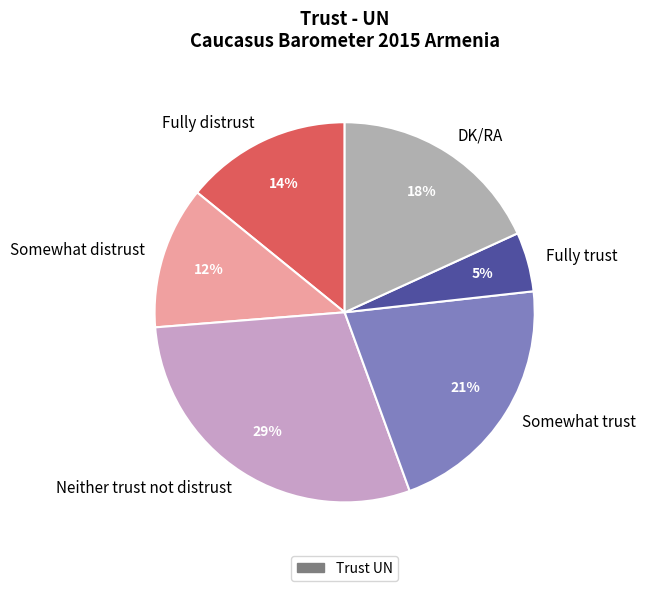

Rank the categories by value from lowest to highest.

Fully trust, Somewhat distrust, Fully distrust, DK/RA, Somewhat trust, Neither trust not distrust